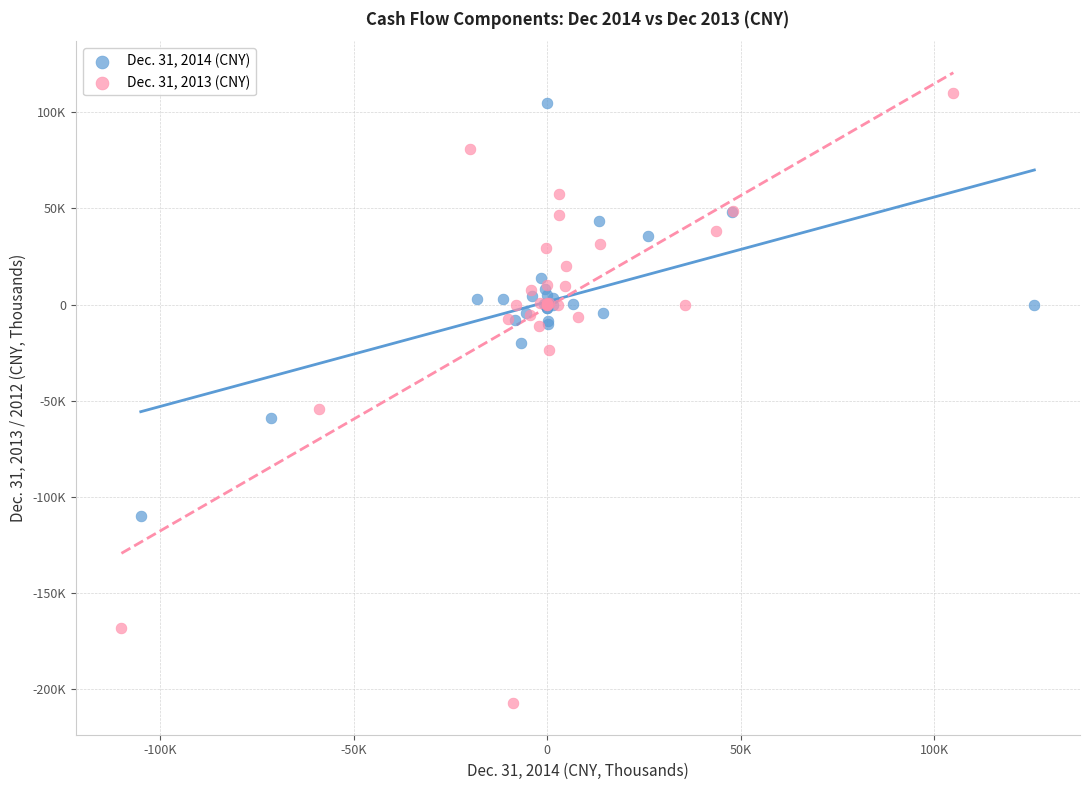

What are all the series names shown in the legend?

Dec. 31, 2014 (CNY), Dec. 31, 2013 (CNY)